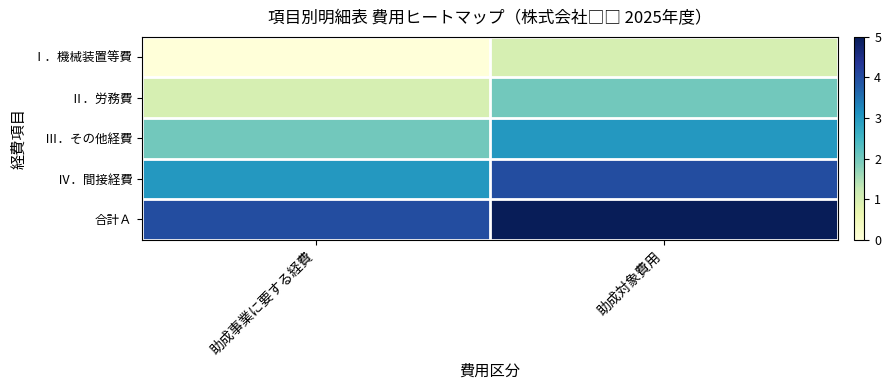

What is the total value across all series at 助成事業に要する経費?

10